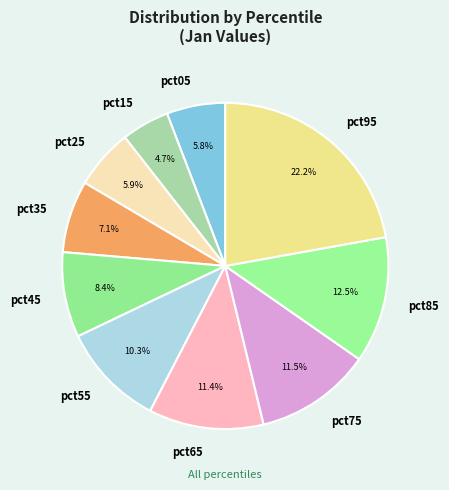

Does pct75 represent more than half of the total?

No